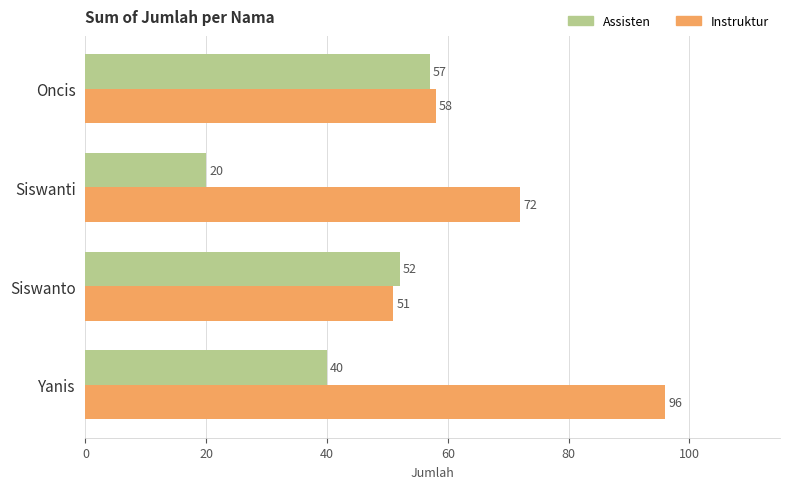

At which category is the sum across all series the highest?

Yanis